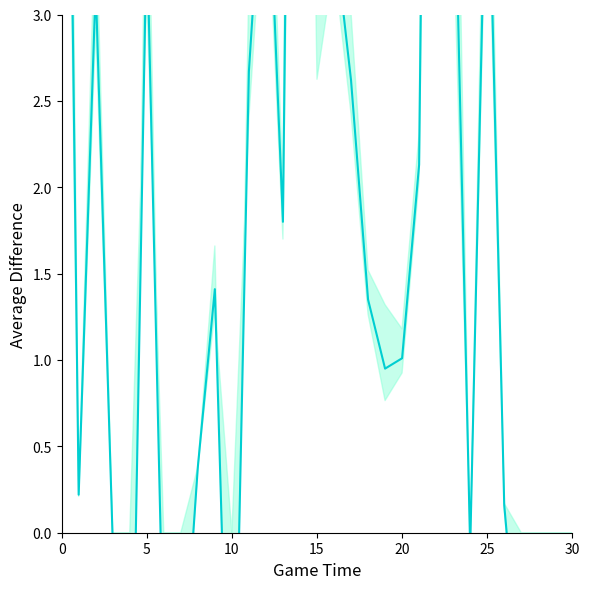

True or false: the data shows 2.2 at 5.

False